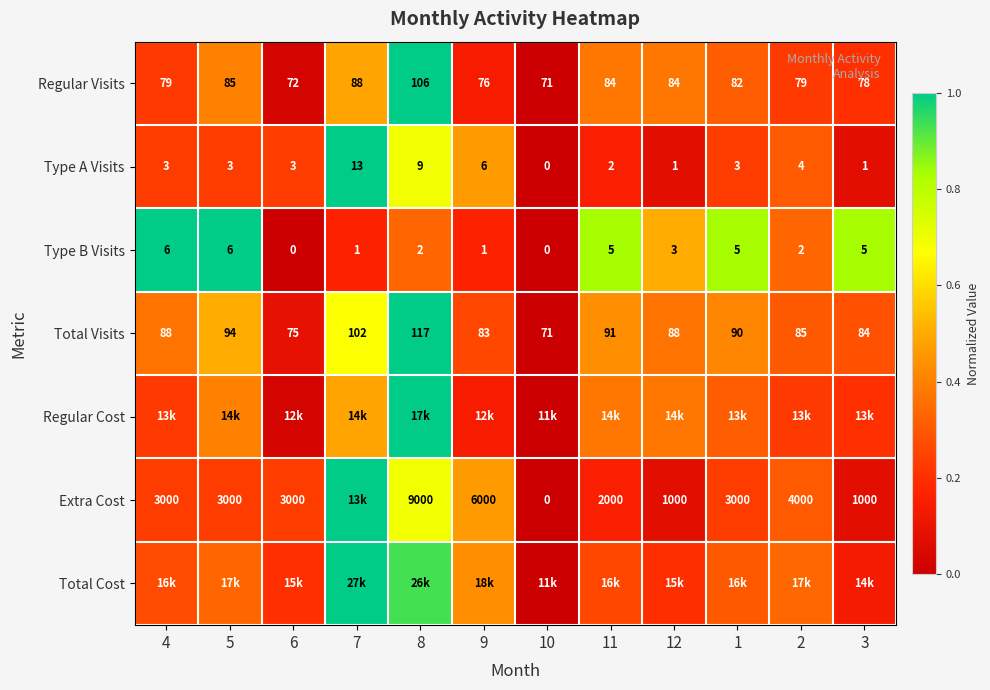

Is the value of Extra Cost at 3 greater than the value of Type A Visits at 7?

Yes